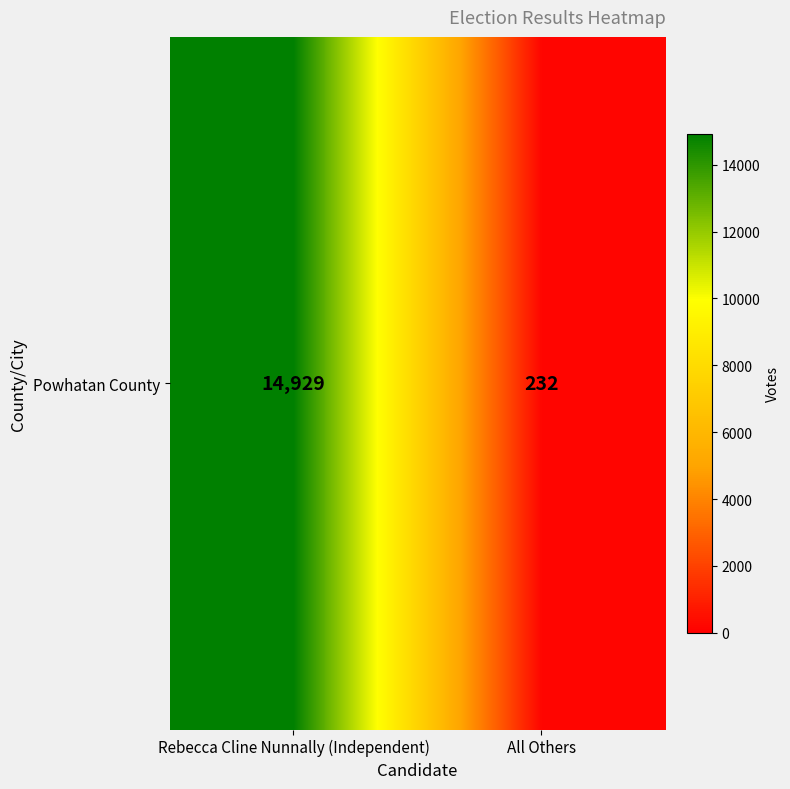

Is it true that the value at All Others is 232?

True